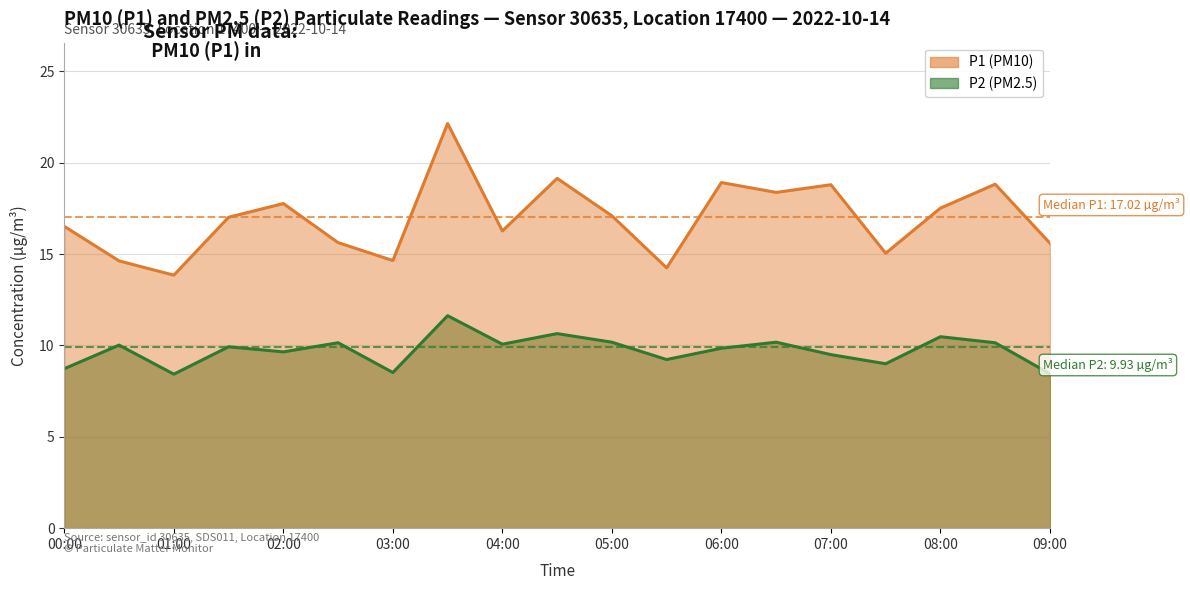

Where is the first local minimum for P2?

01:00